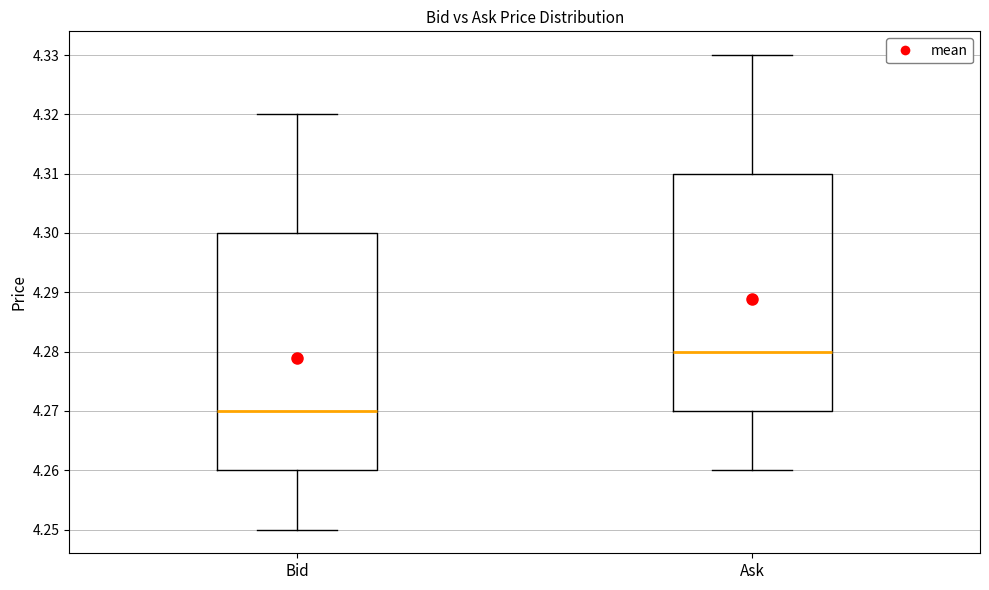

Where does the median line of the box for Bid sit on the y-axis? The values are not printed on the chart, so give them approximately, as read against the axis.

4.27